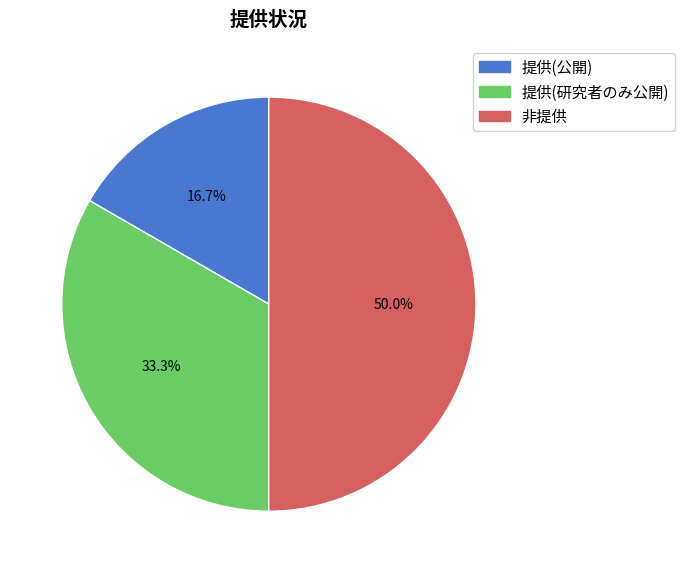

Combined, what portion of the pie is 非提供 and 提供(公開)?

66.7%